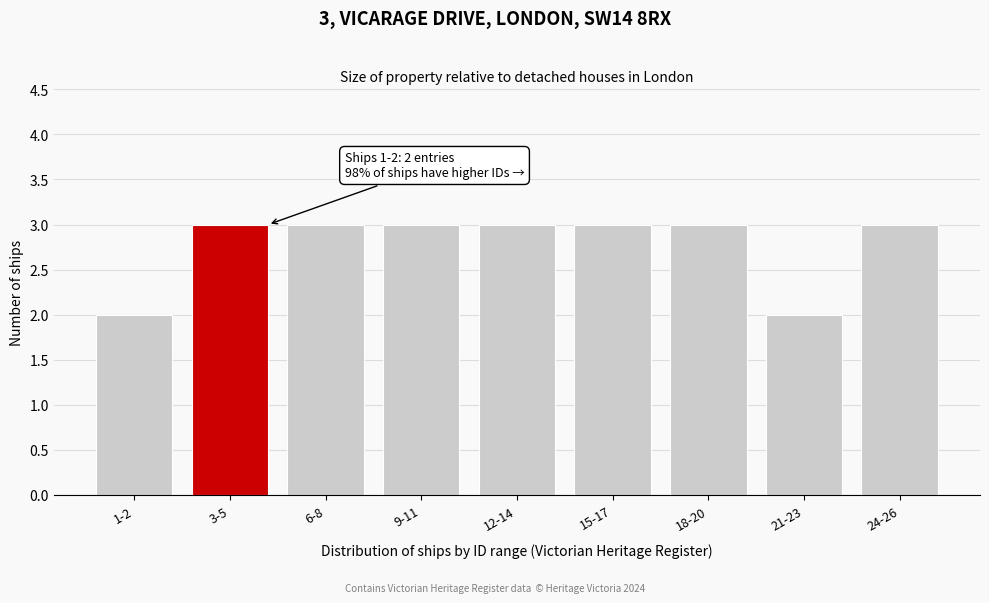

Reading left to right, list all the values displayed in this chart.

2	3	3	3	3	3	3	2	3